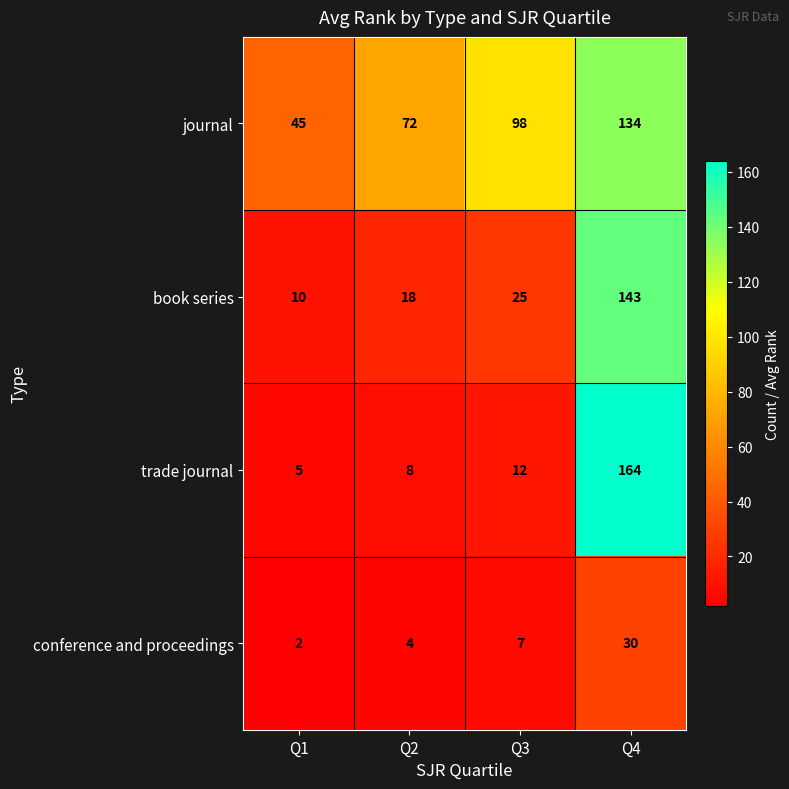

What is the difference between the highest and lowest values at Q1?

43